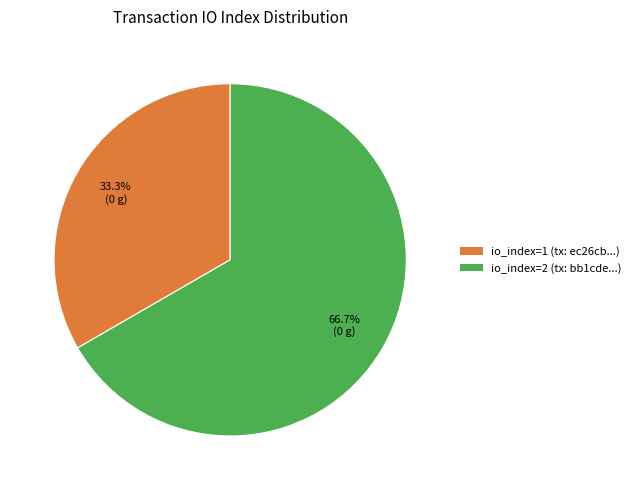

True or false: io_index=2 accounts for 56% of the total.

False